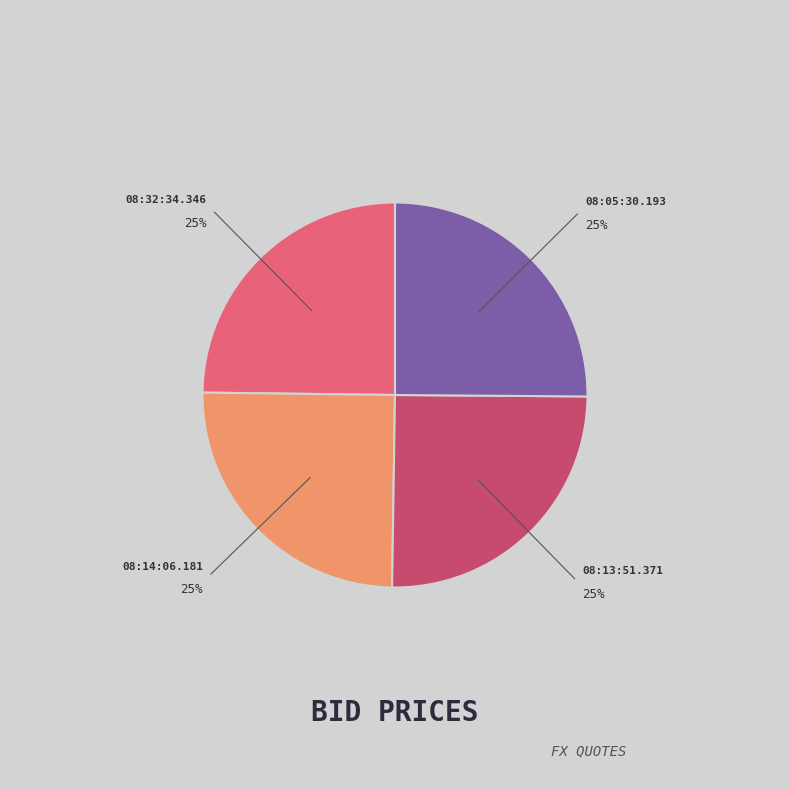

To the nearest percent, what is the average slice percentage?

25%